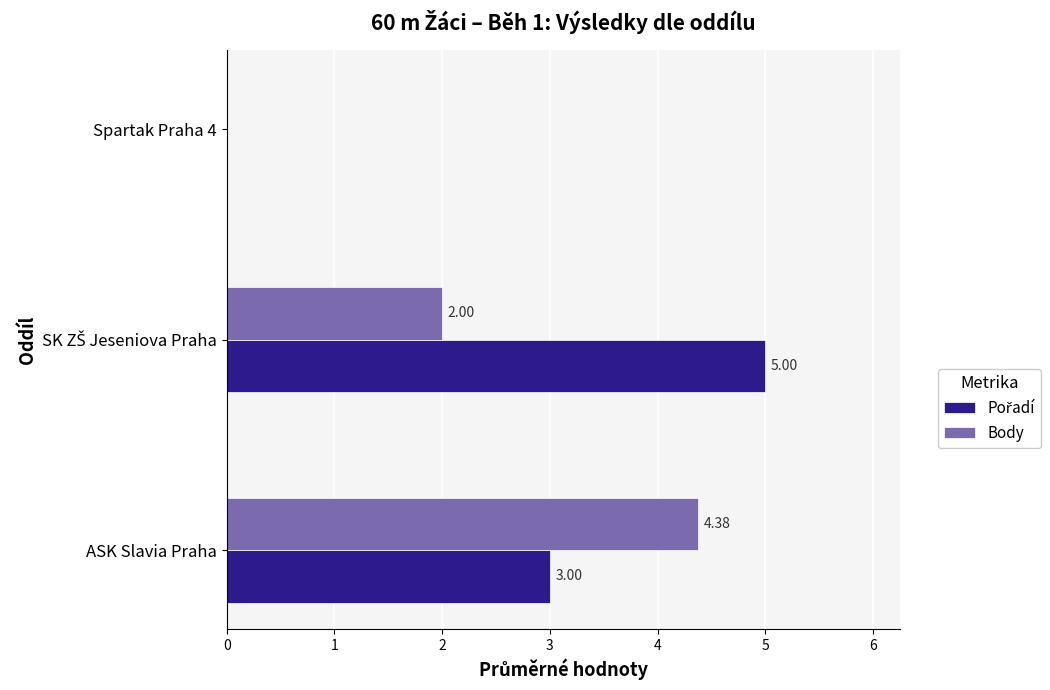

At which category is the sum across all series the highest?

ASK Slavia Praha